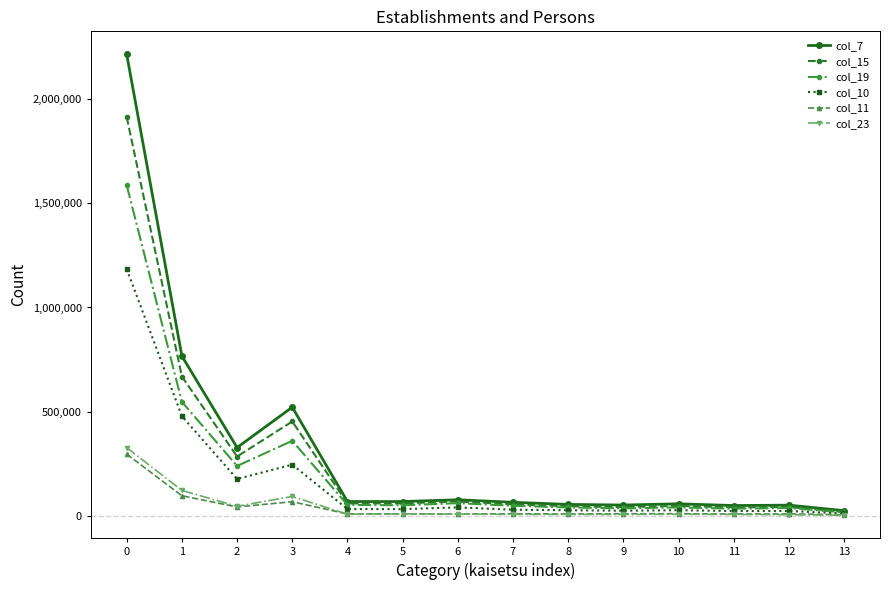

Which series has the largest total across all categories?

col_7